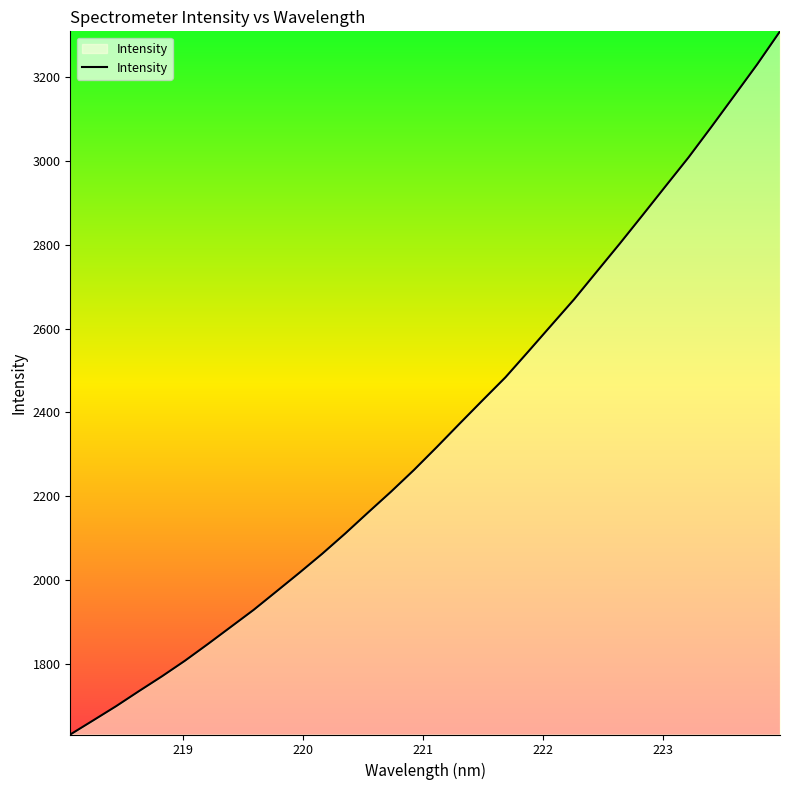

What is the difference between the maximum and minimum values?

1678.0